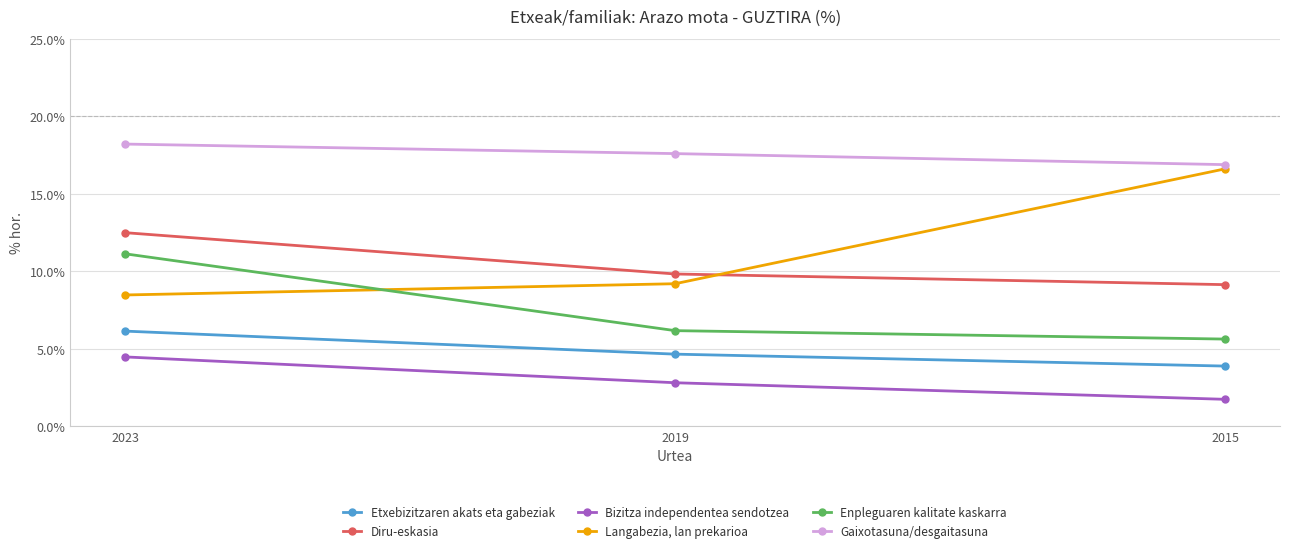

What is the smallest value displayed?

1.7